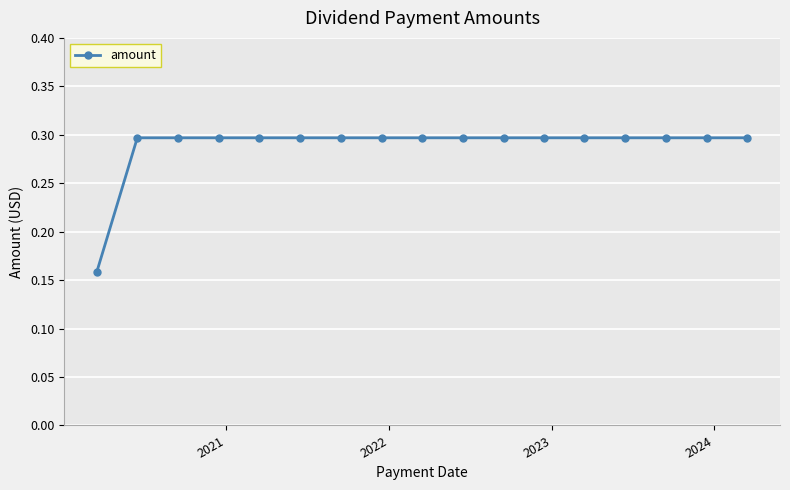

How many values are between 0 and 1?

17